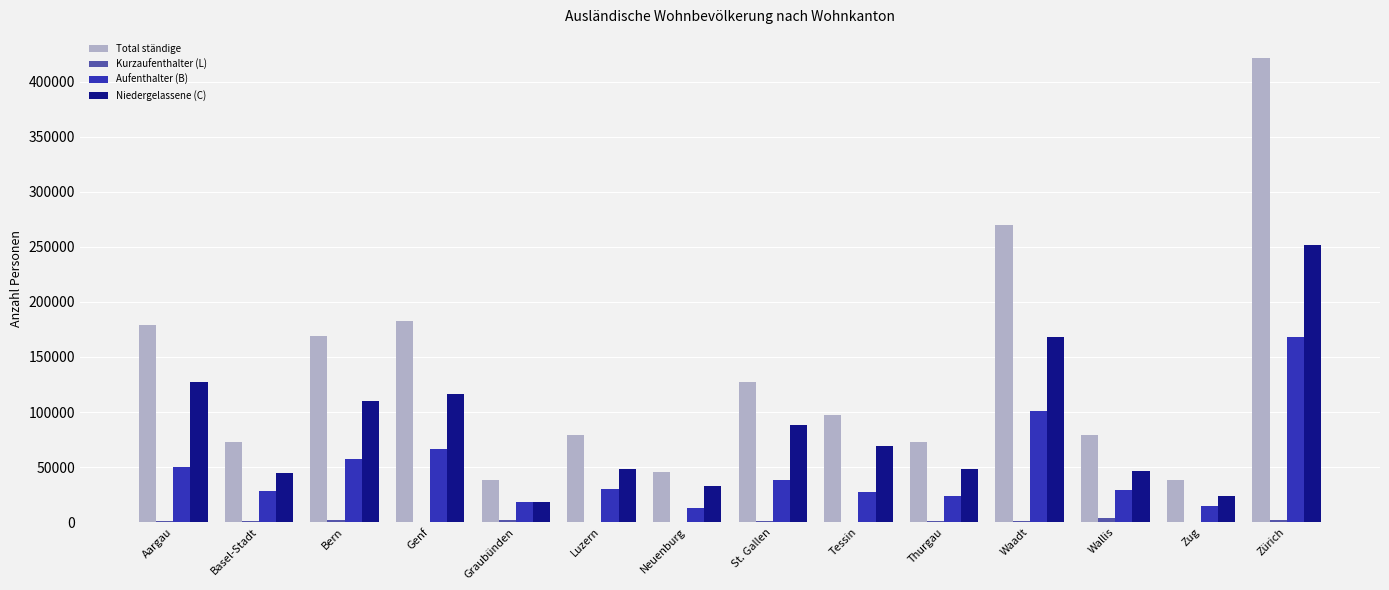

Where is Total ständige nearest to the value 229761?

Waadt